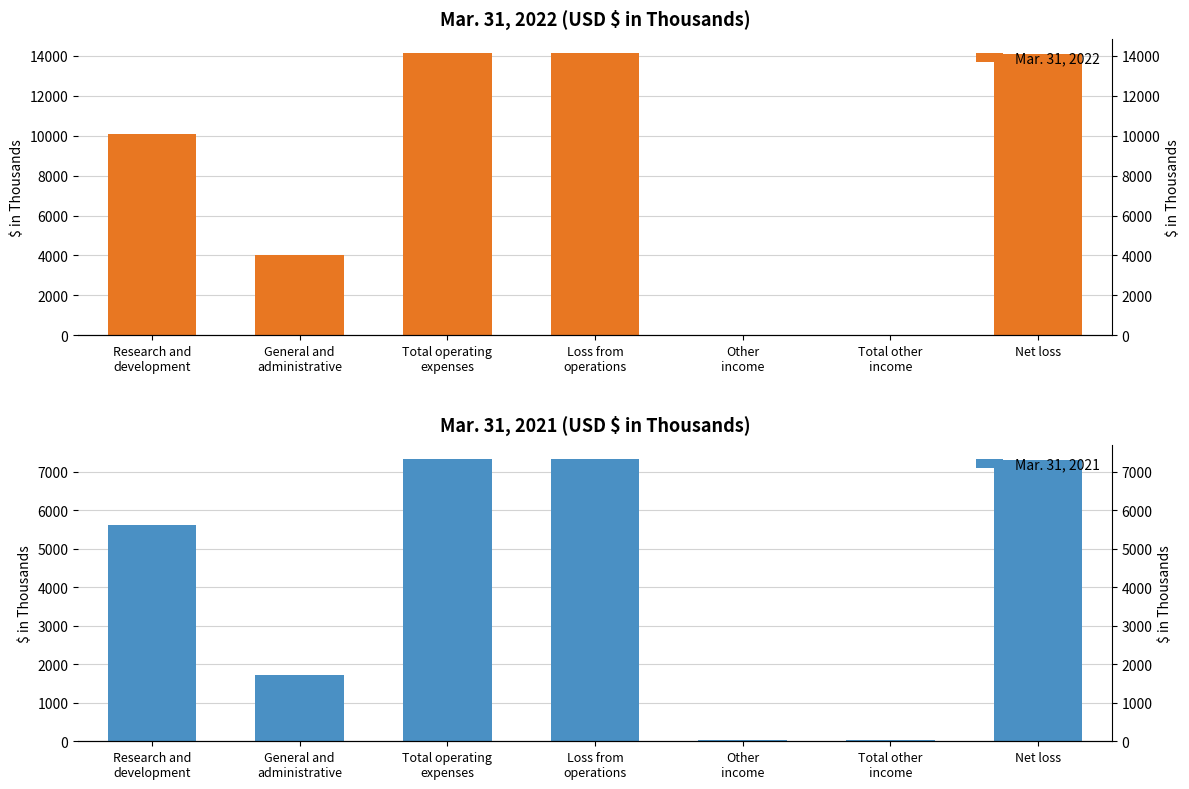

What is the value of the Mar. 31, 2022 bar at the 5th from the left?

29